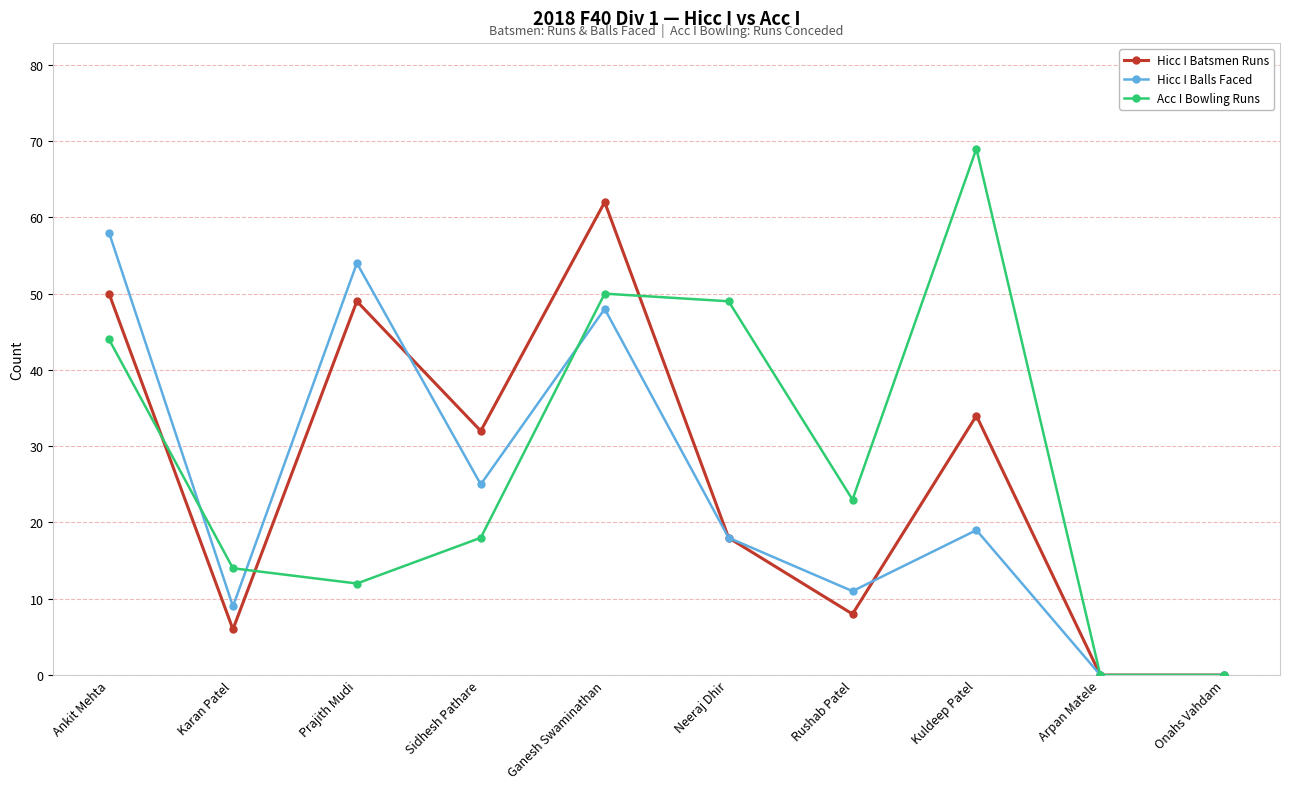

At which label does Acc I Bowling Runs reach its peak?

Kuldeep Patel